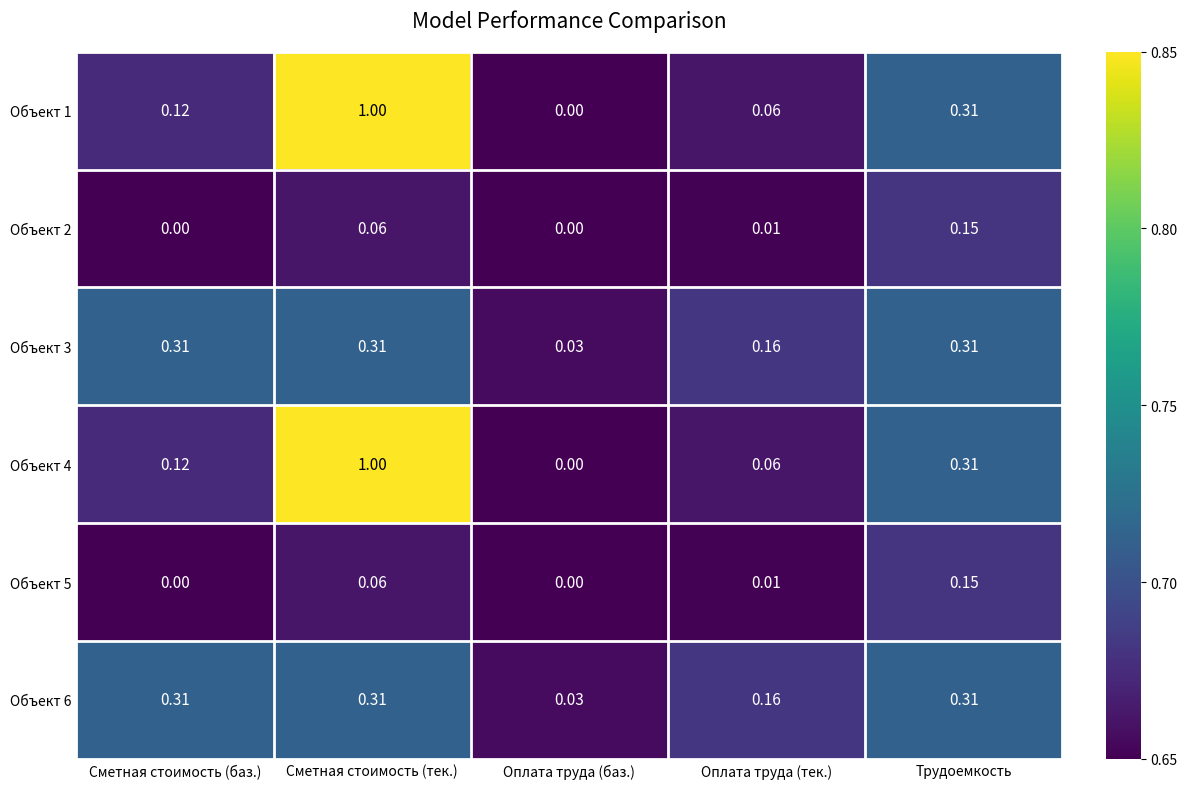

Which category has the lowest value in the Объект 3 series?

Оплата труда (баз.)